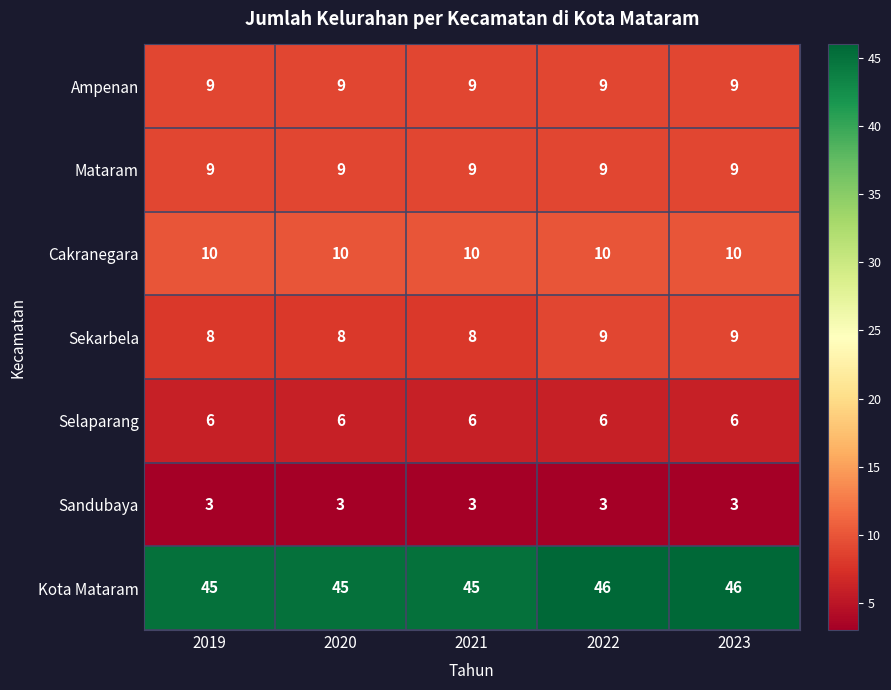

What is the sum of the Cakranegara values at 2021 and 2022?

20